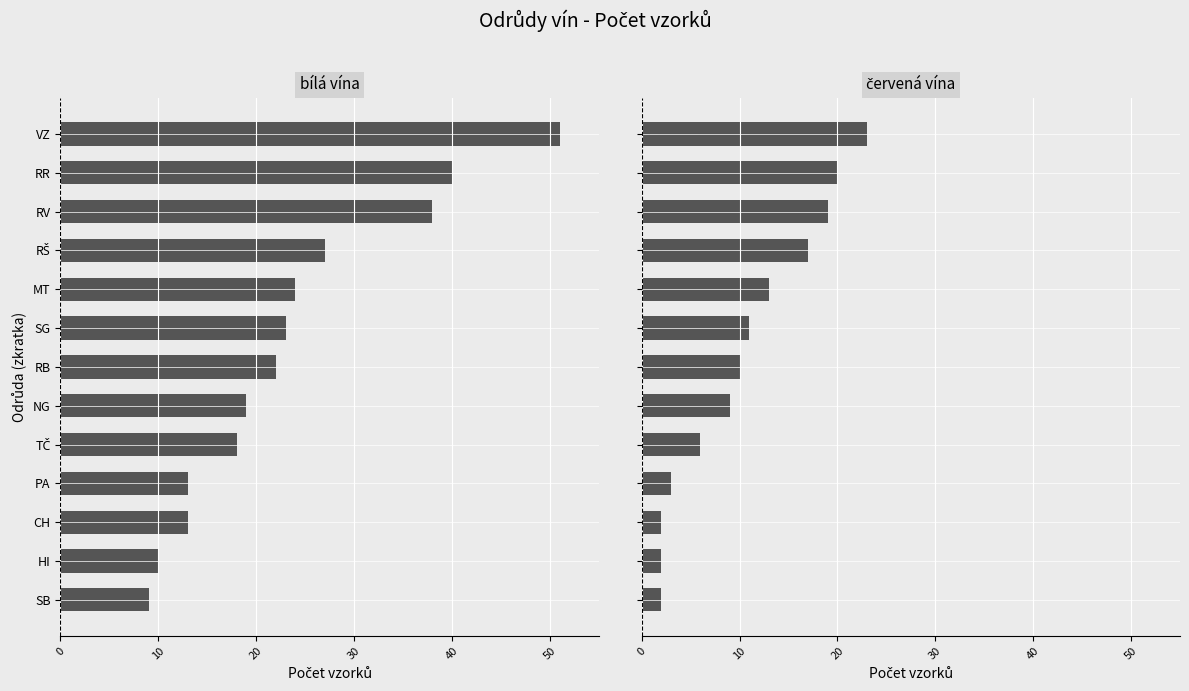

How many categories are shown in the chart?

13